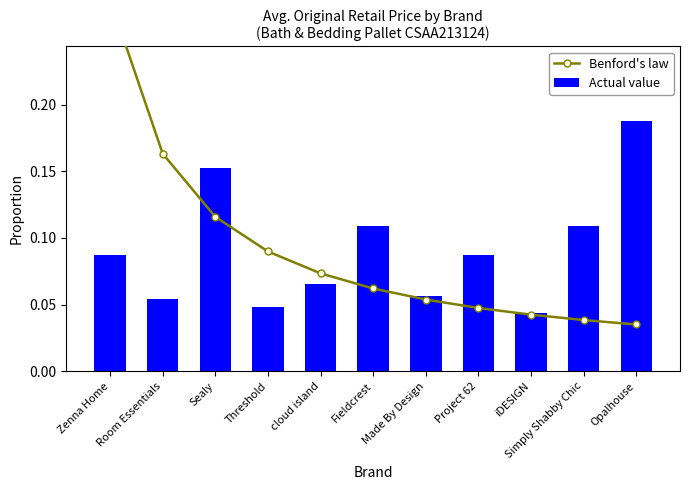

What position from the right is iDESIGN?

3